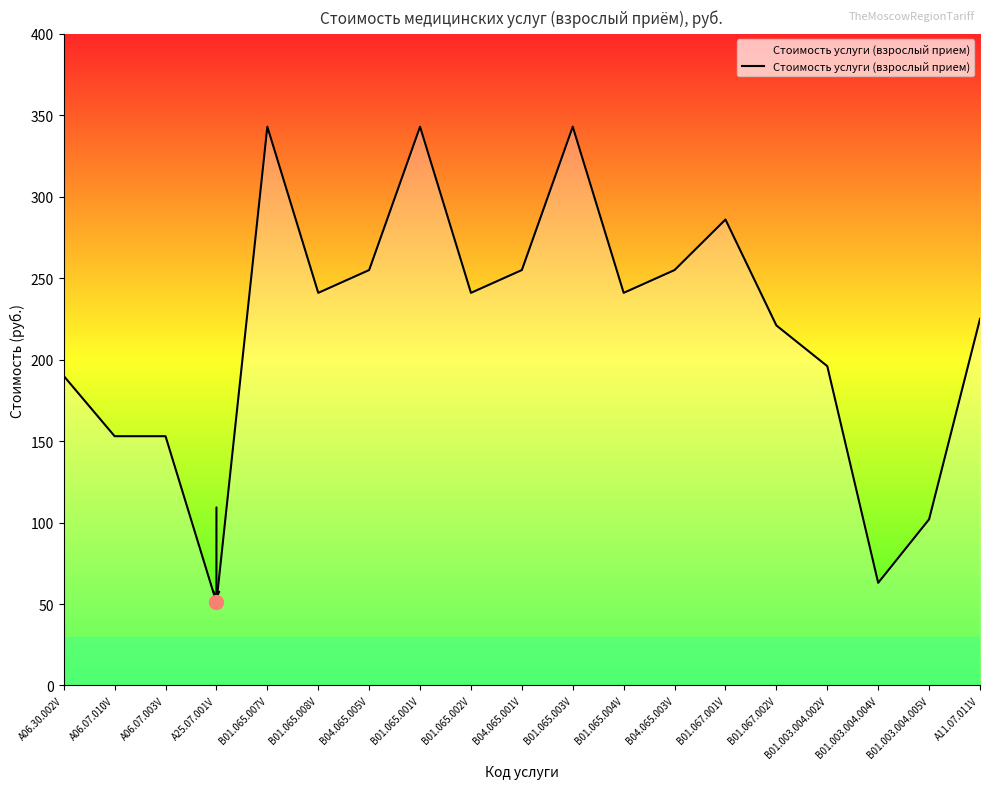

What is the maximum value shown in the chart?

343